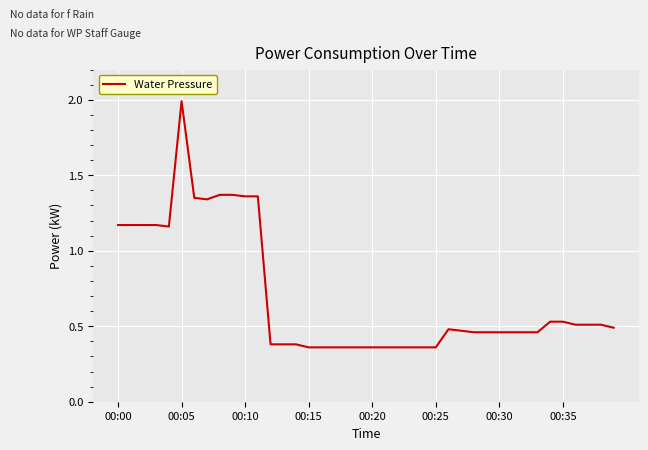

Is this an area chart (filled region under the line)?

No